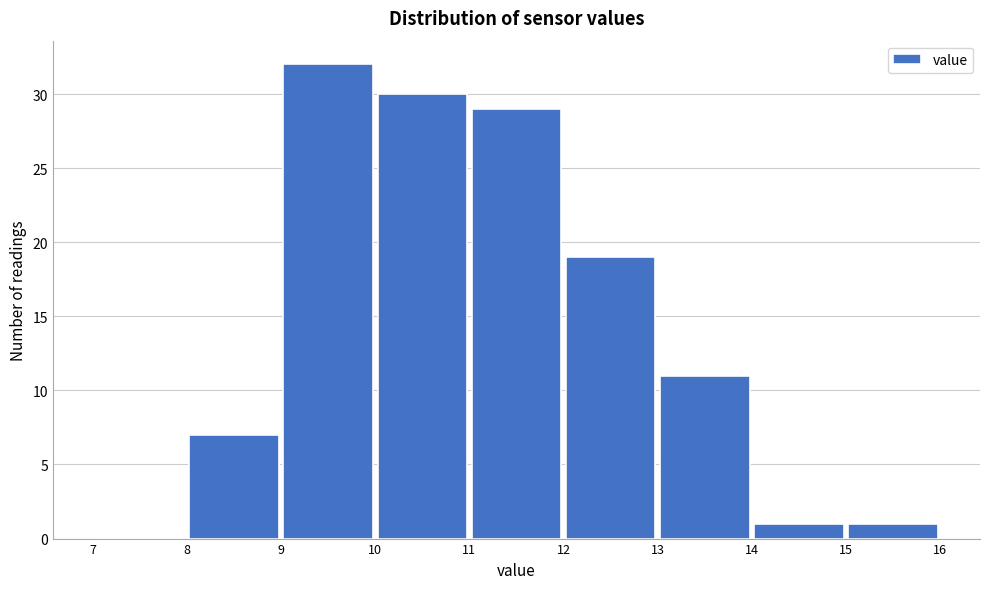

Reading left to right, transcribe this chart: for each bar, give the range it covers on the x-axis and its height. The values are not printed on the chart, so give them approximately, as read against the axis.

7 to 8: 0
8 to 9: 7
9 to 10: 32
10 to 11: 30
11 to 12: 29
12 to 13: 19
13 to 14: 11
14 to 15: 1
15 to 16: 1